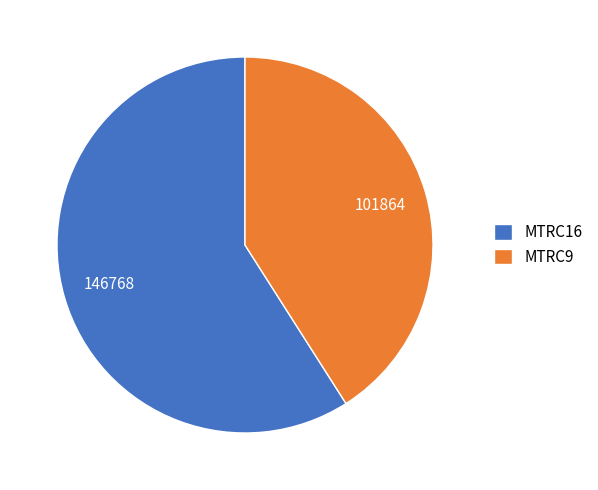

Which category has the smallest portion of the pie?

MTRC9